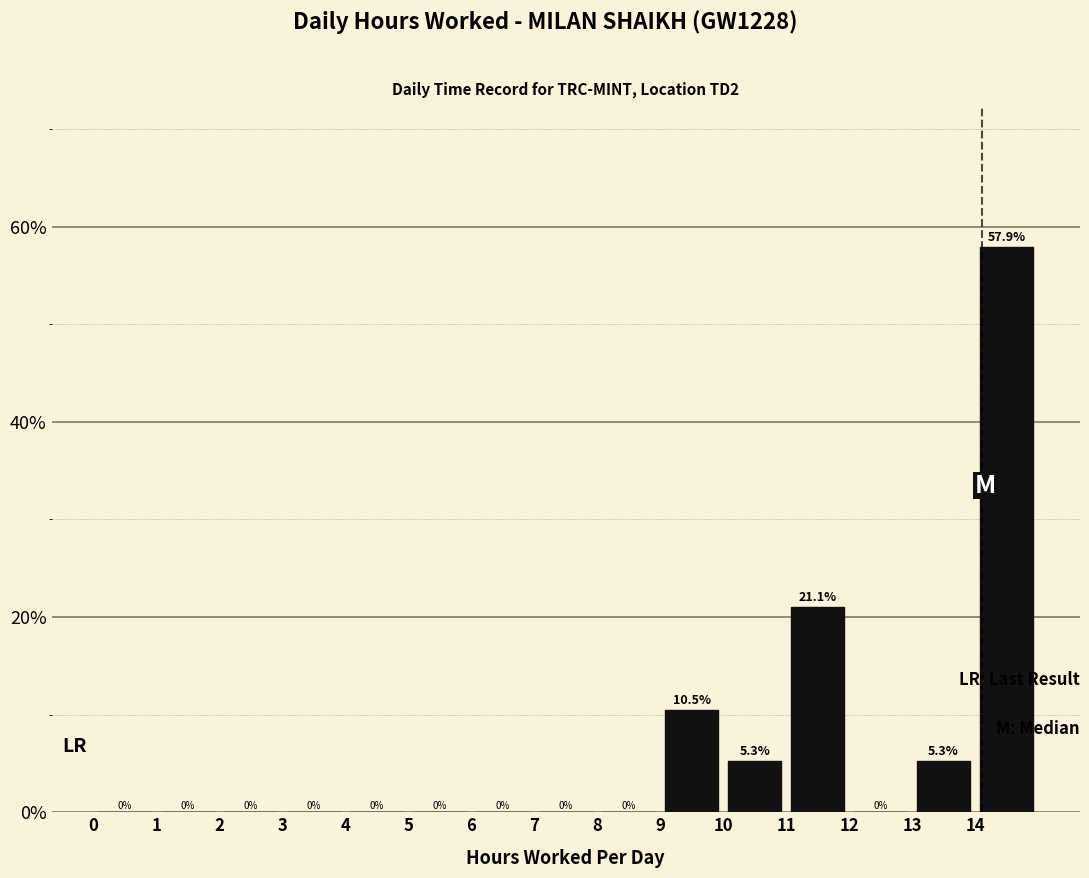

What is the height of the bar covering 14 to 15 on the x-axis?

57.9